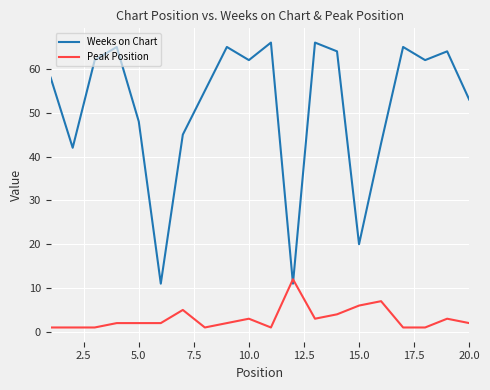

What is the maximum value for Weeks on Chart?

66